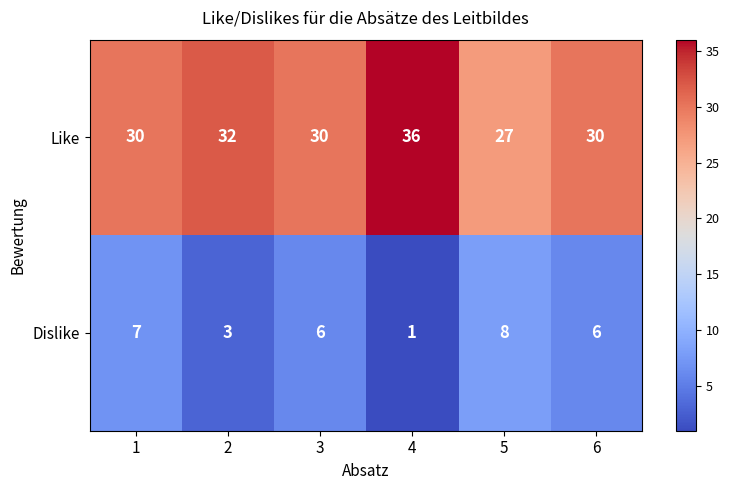

What is the sum of the Dislike values at 4 and 2?

4